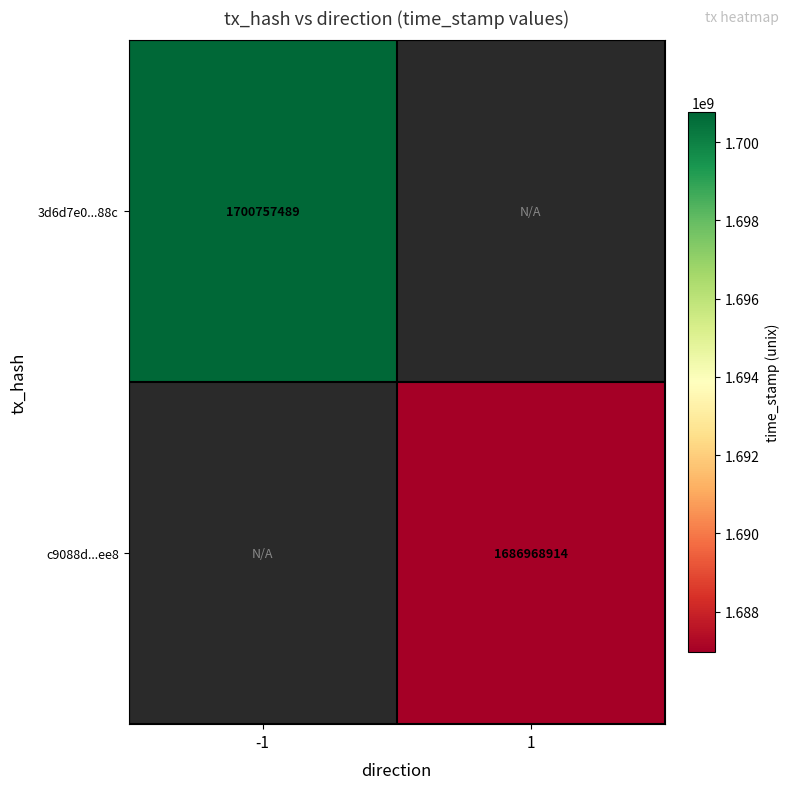

The c9088d...ee8 series shows 2281514514 at 1. True or false?

False